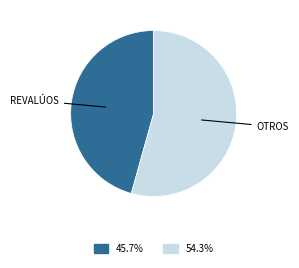

Is there any slice that represents more than half of the pie?

Yes